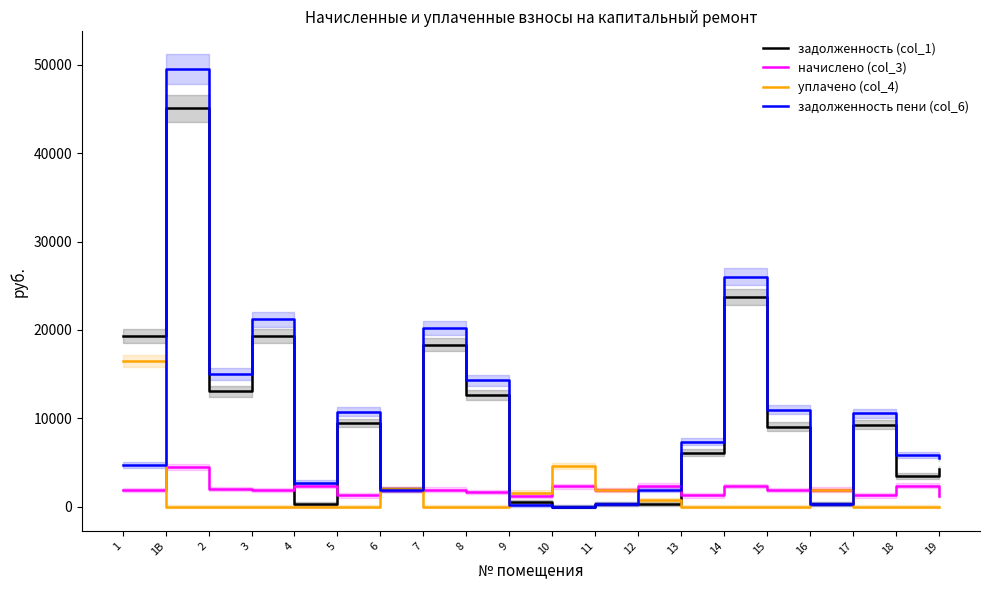

Is the value of задолженность (col_1) at 7 greater than the value of уплачено (col_4) at 1В?

Yes